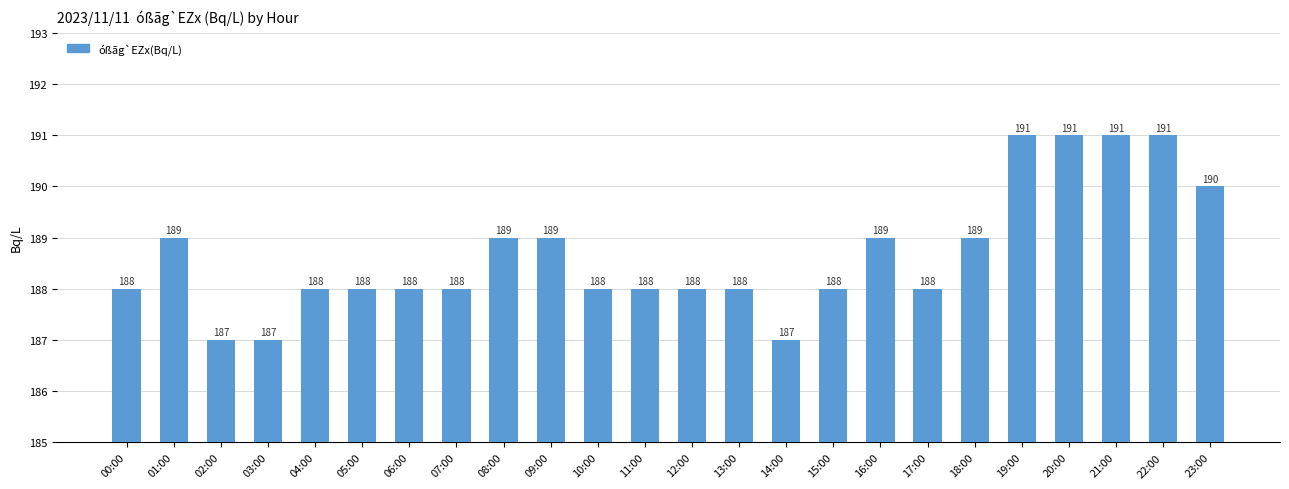

What position from the right is 16:00?

8